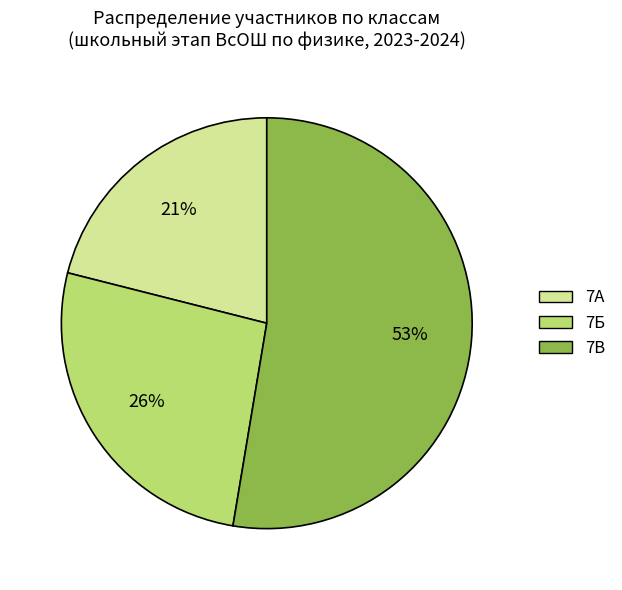

To the nearest percent, what is the combined percentage of 7В and 7Б?

79%